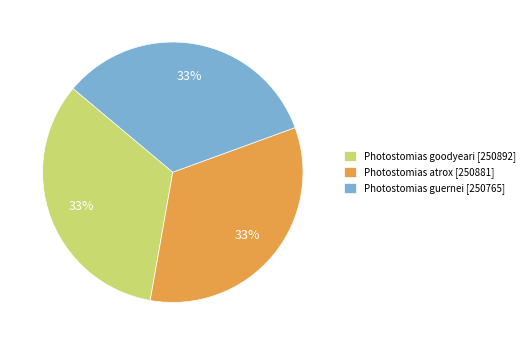

To the nearest percent, what percentage of the pie is Photostomias goodyeari?

33%